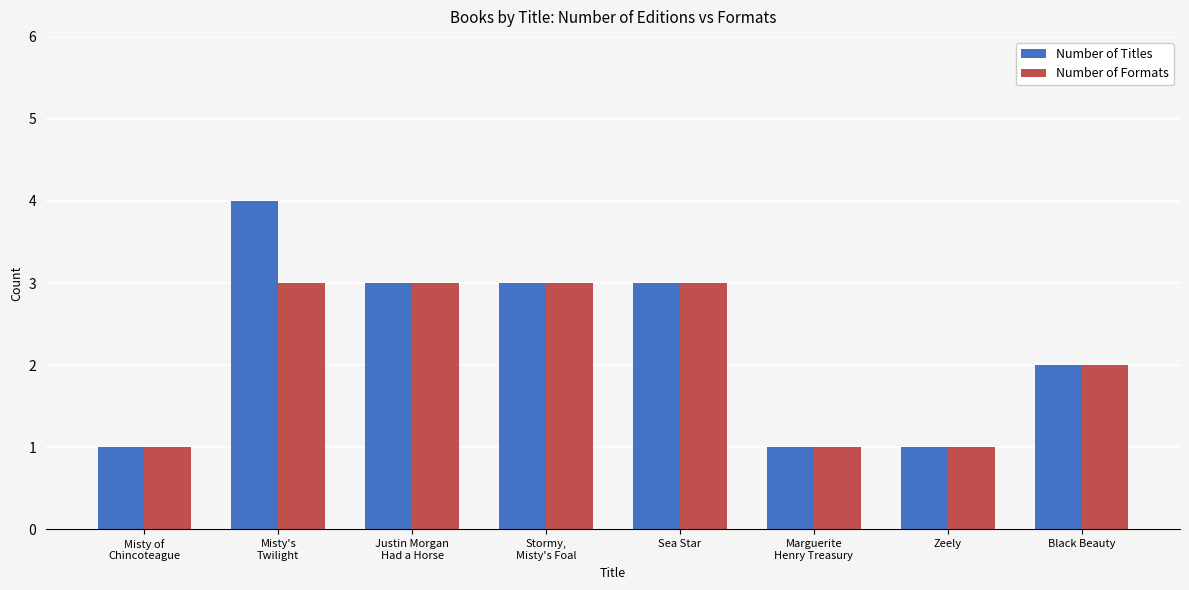

At which label is Number of Formats closest to 2?

Black Beauty